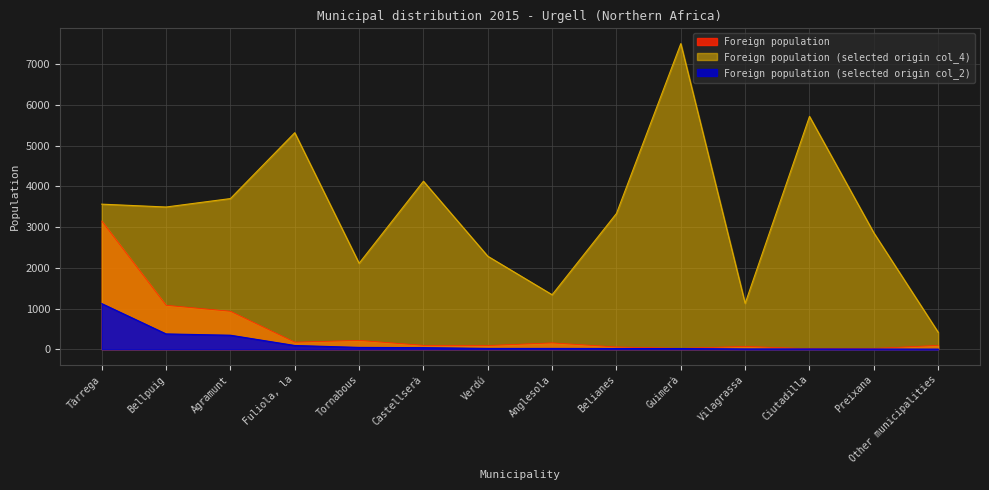

True or false: Foreign population and Foreign population (selected origin col_4) cross at least once.

False